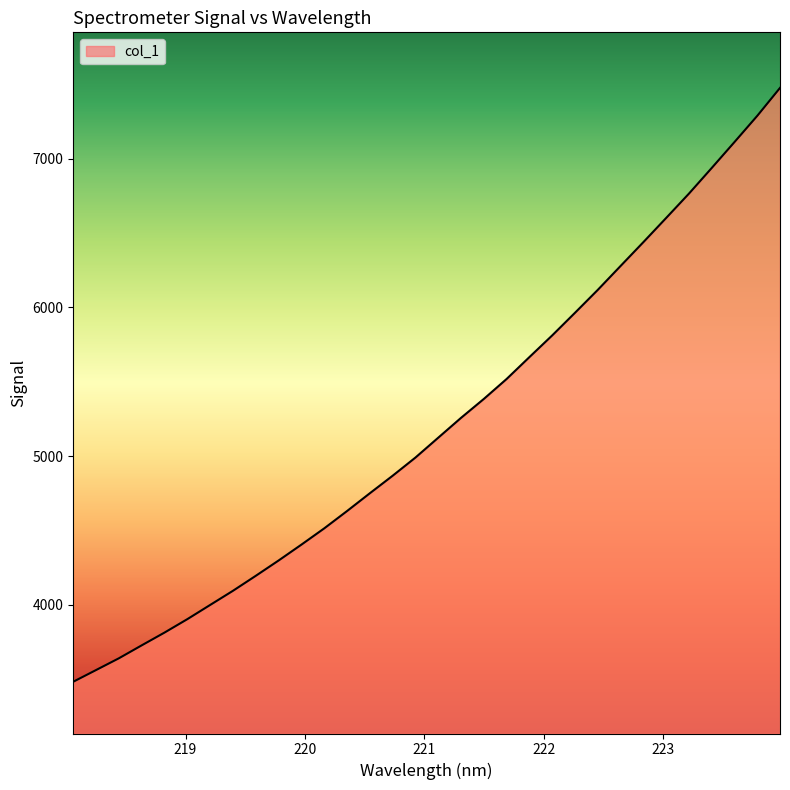

What is the difference between the maximum and minimum values?

3994.3